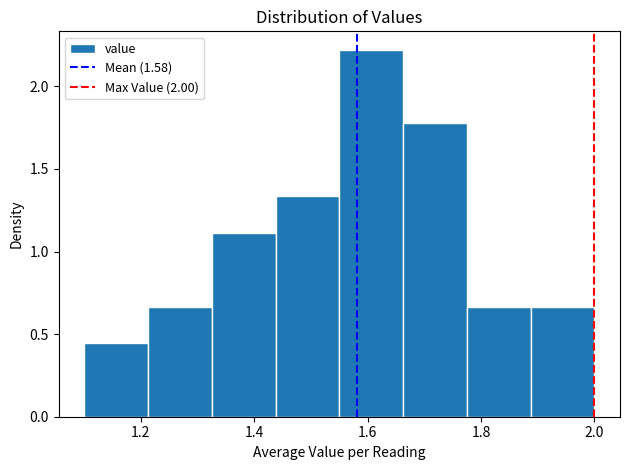

How tall is the bar that spans 1.56 to 1.66 on the x-axis? Neither the bar edges nor the heights are printed on the chart, so give them approximately, as read against the axes.

2.20